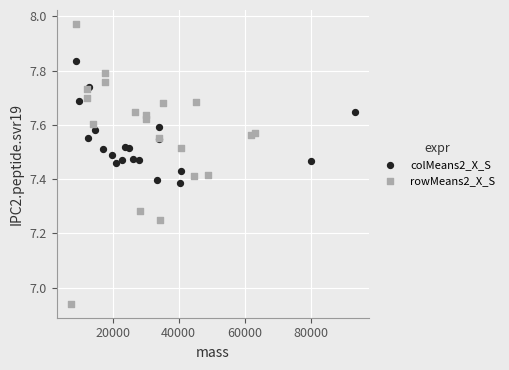

Which series has the widest spread of Y values?

rowMeans2_X_S